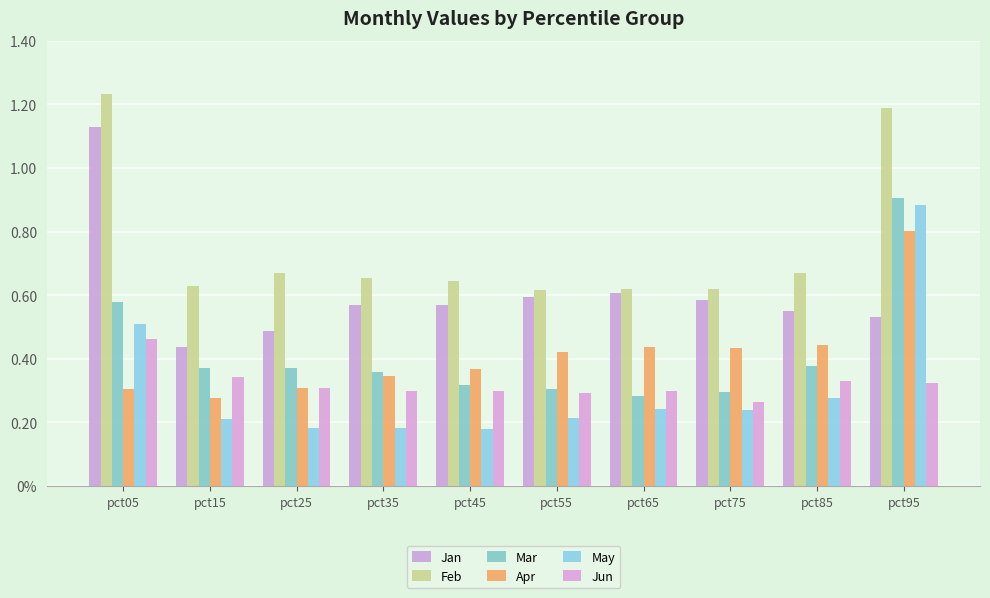

Are the bars horizontal?

No